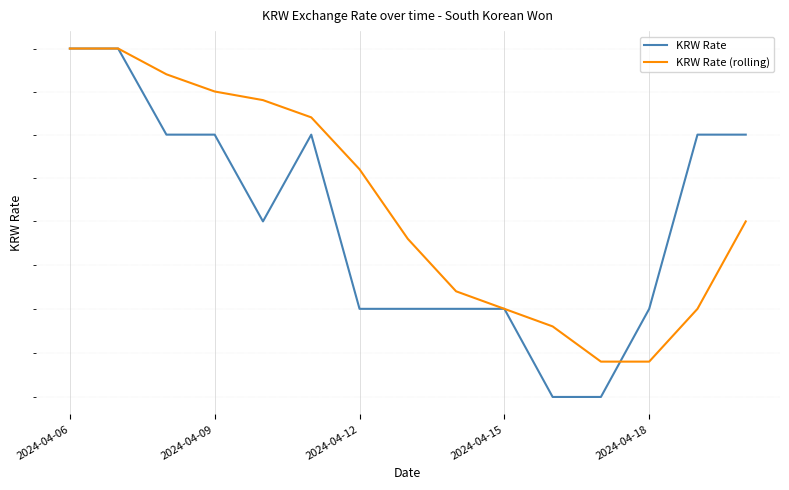

True or false: KRW Rate (rolling) has more than 0 interior local peaks.

False